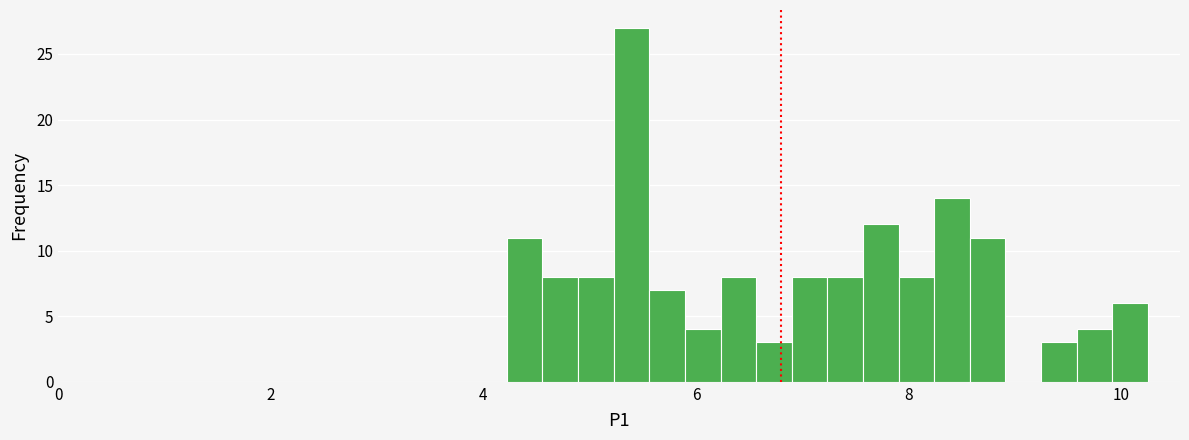

Read against the x-axis, roughly where is the centre of the tallest bar?

5.4